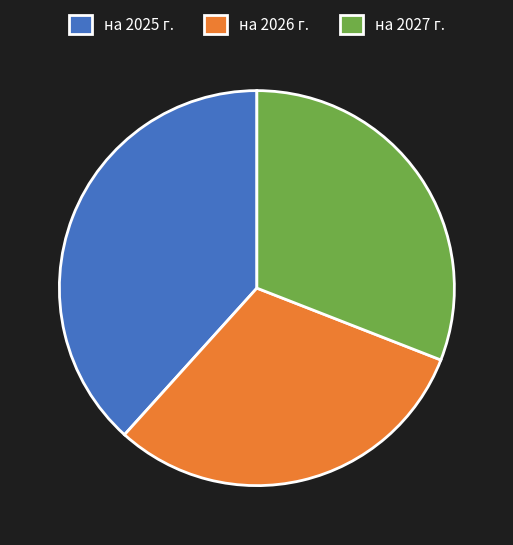

Which category has the biggest portion of the pie?

на 2025 г.